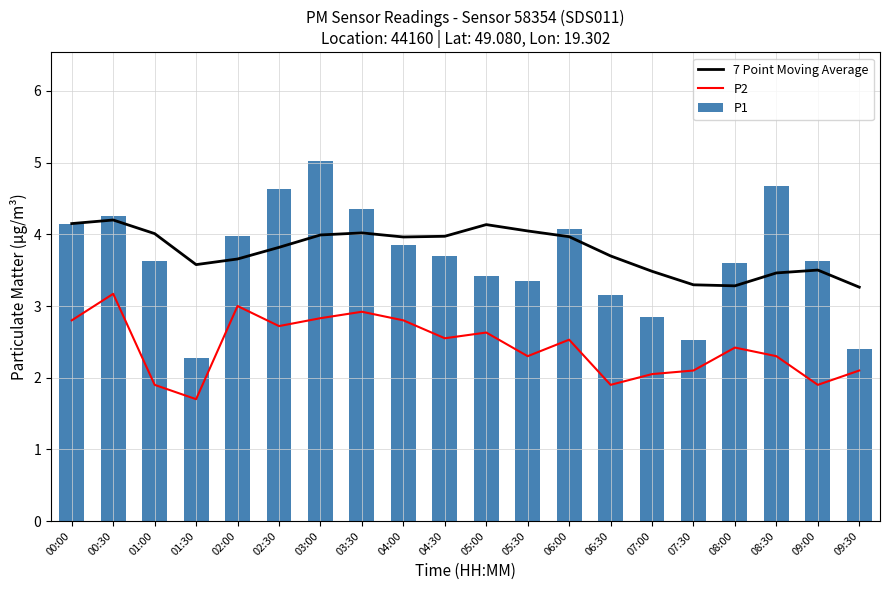

What is the spread (max minus min) of values at 03:00?

2.2